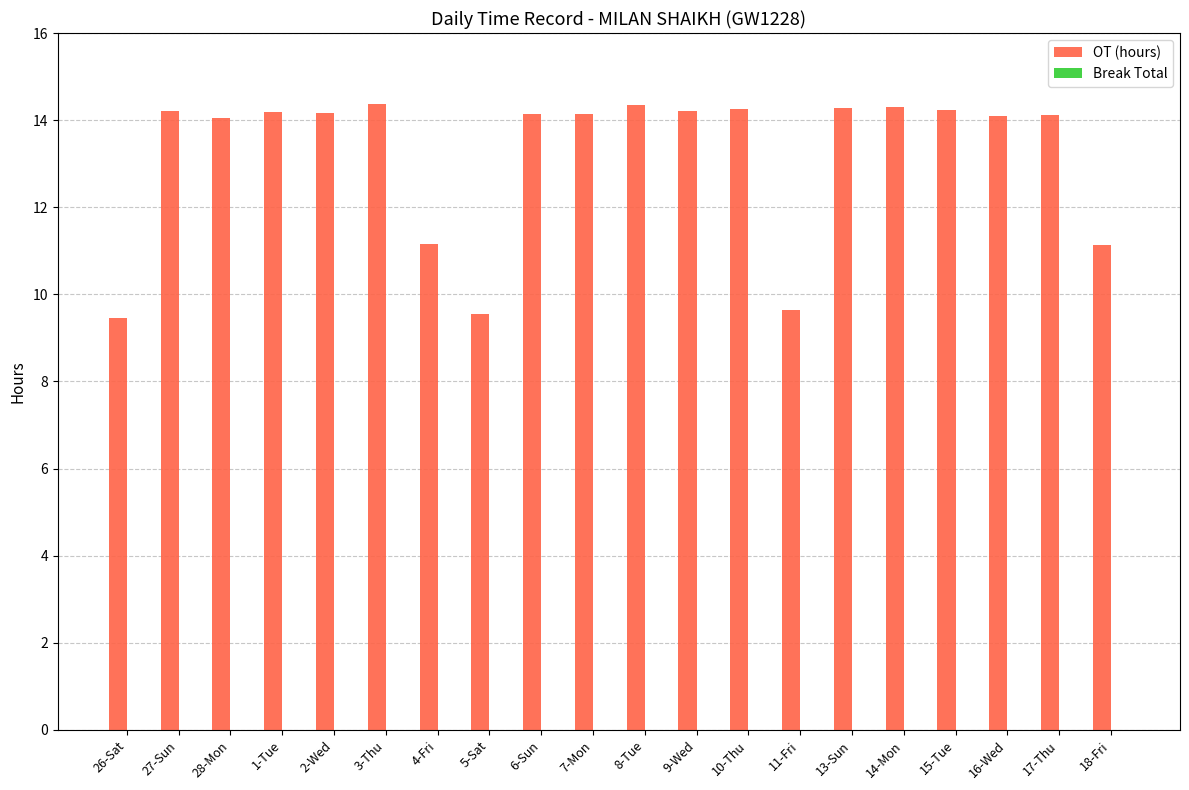

What position from the right is 27-Sun?

19